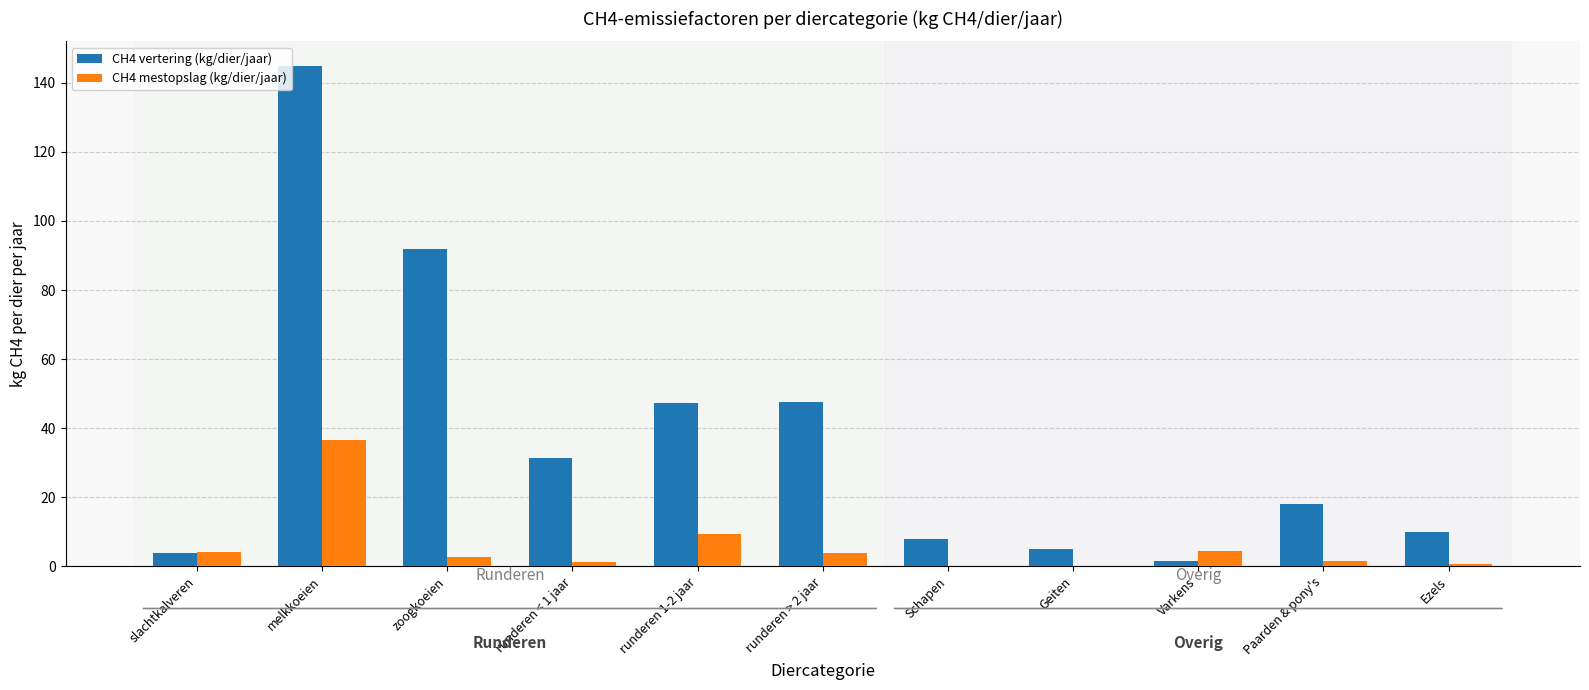

The CH4 mestopslag (kg/dier/jaar) series shows 4.5 at Varkens. True or false?

True